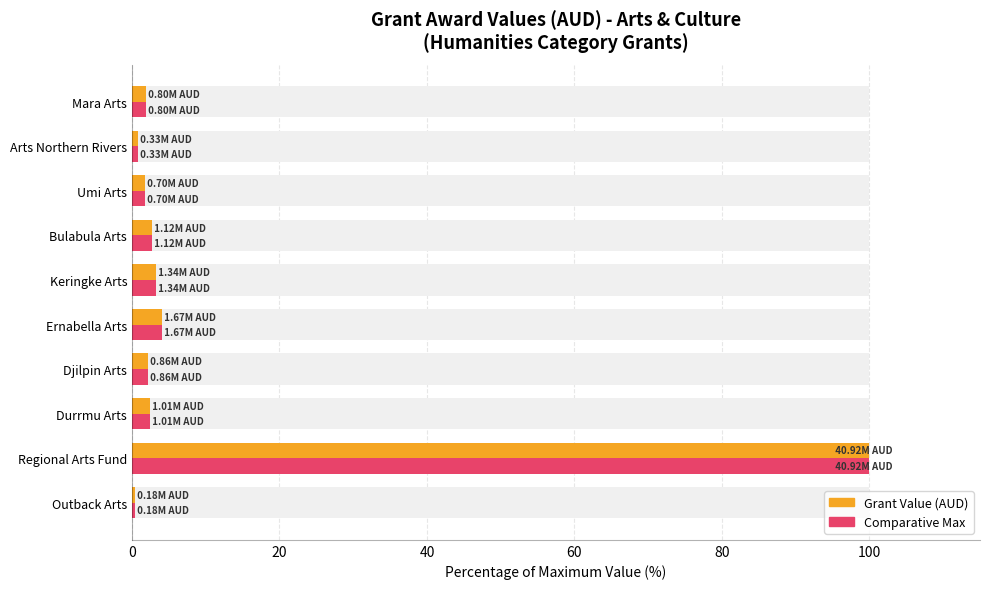

The value of Max Reference at Umi Arts is 0.9. True or false?

False